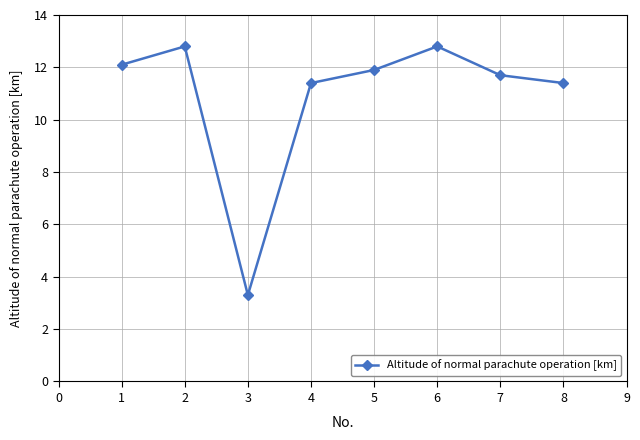

Reading left to right, what are all the values shown in this chart?

1=12.1	2=12.8	3=3.3	4=11.4	5=11.9	6=12.8	7=11.7	8=11.4